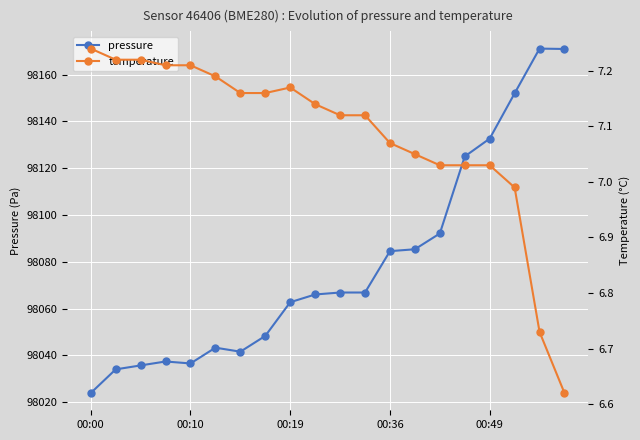

Reading left to right, extract all data points from this chart.

pressure: 98023.8	98034.0	98035.7	98037.3	98036.5	98043.2	98041.5	98048.3	98062.7	98066.0	98066.8	98066.8	98084.5	98085.3	98092.1	98125.0	98132.7	98152.0	98171.2	98171.0
temperature: 7.2	7.2	7.2	7.2	7.2	7.2	7.2	7.2	7.2	7.1	7.1	7.1	7.1	7.0	7.0	7.0	7.0	7.0	6.7	6.6